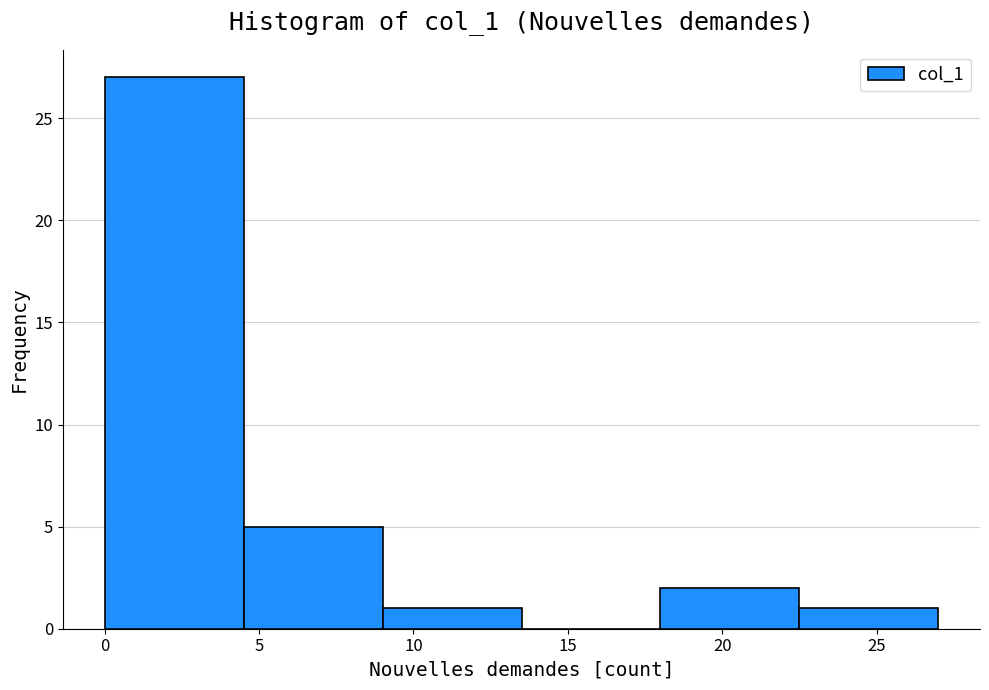

How tall is the bar that spans 0.0 to 4.5 on the x-axis? The values are not printed on the chart, so give them approximately, as read against the axis.

27